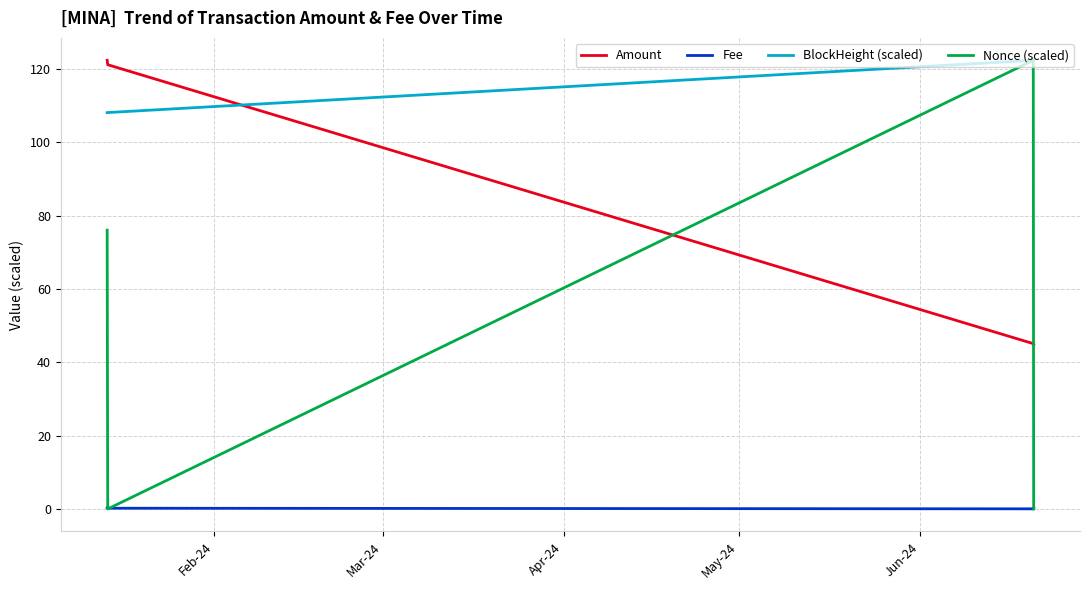

True or false: Amount has more than 2 points higher than both neighbors.

False